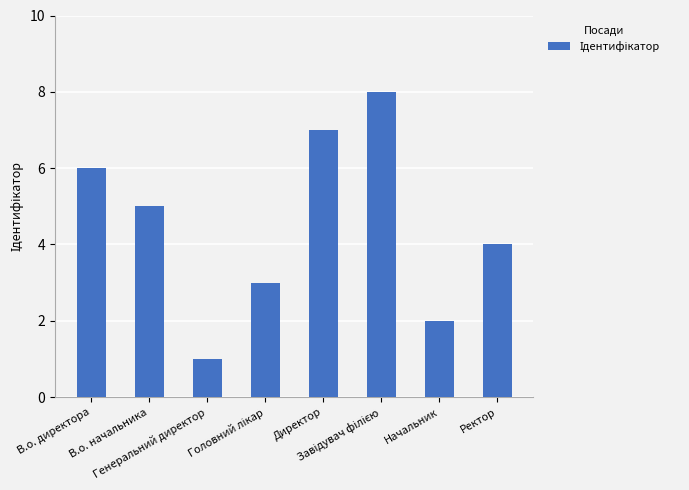

What is the change in value from В.о. начальника to Ректор?

-1